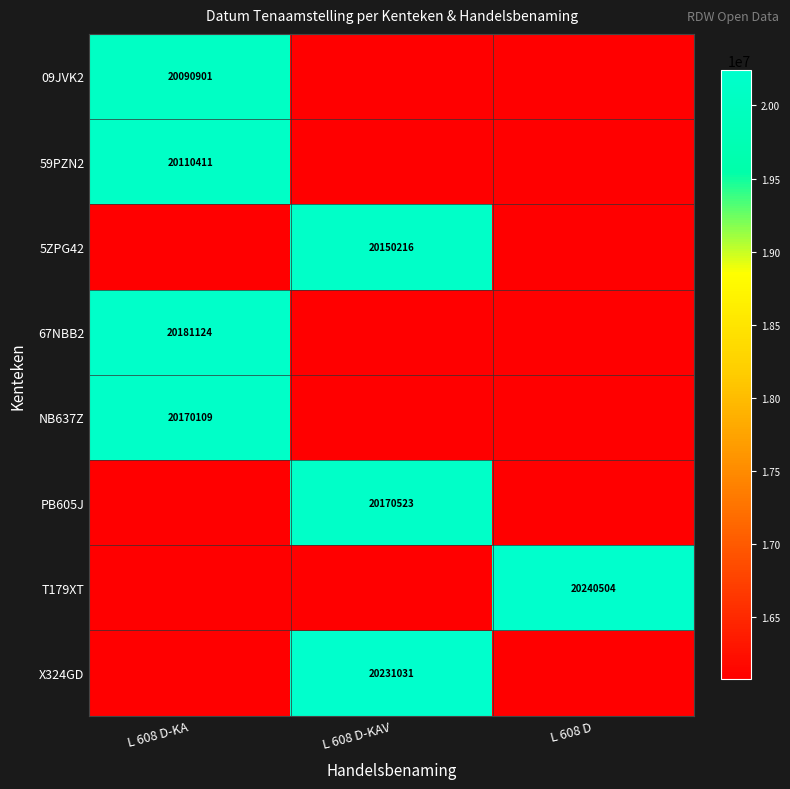

The value of X324GD at L 608 D-KAV is 12615351.1. True or false?

False